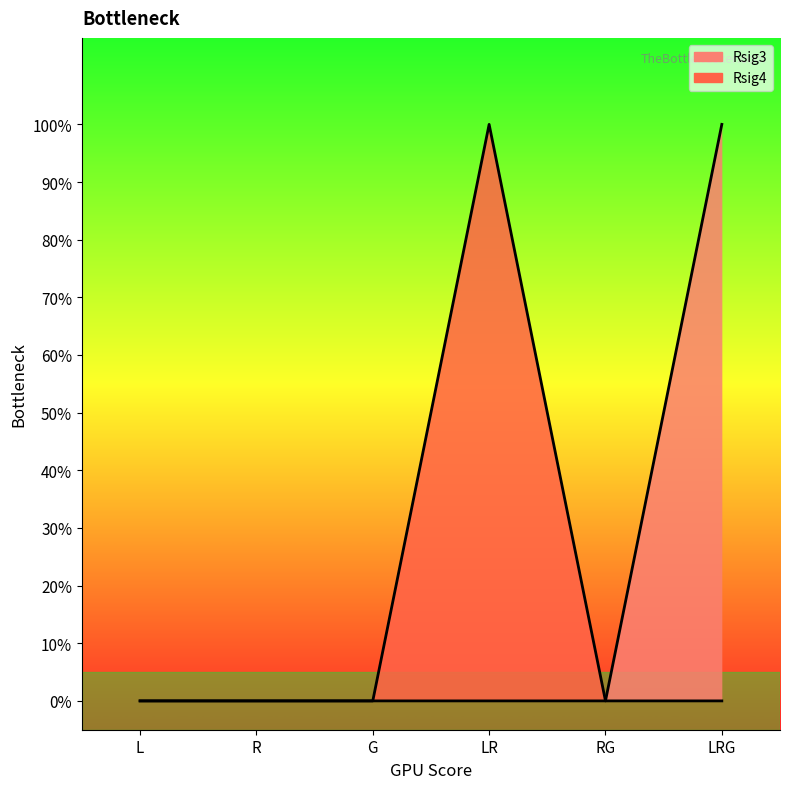

What is the sum of all Rsig3 values?

1